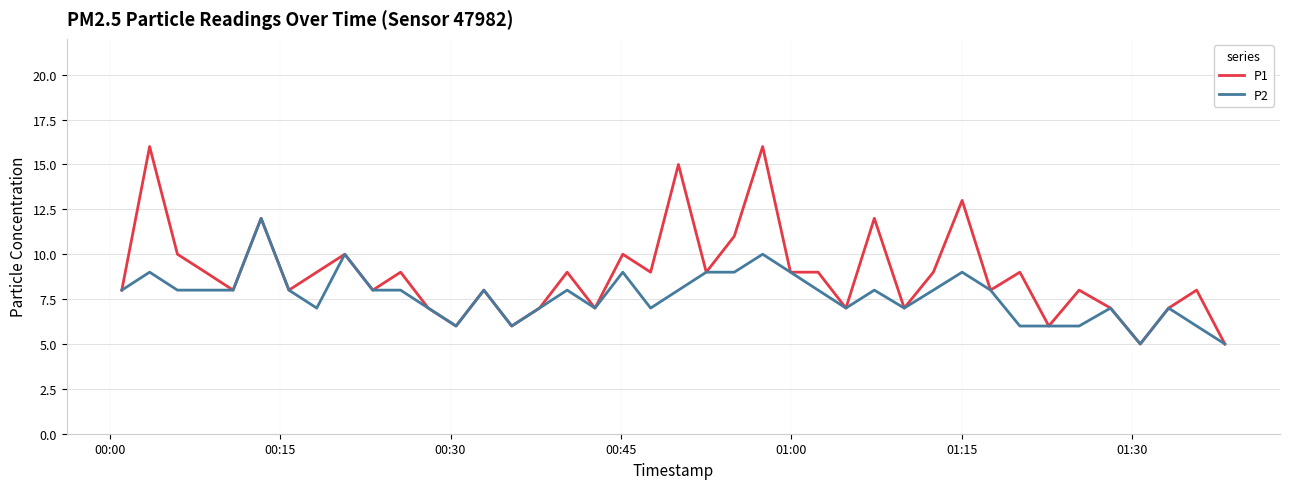

Which series has the widest spread of values?

P1